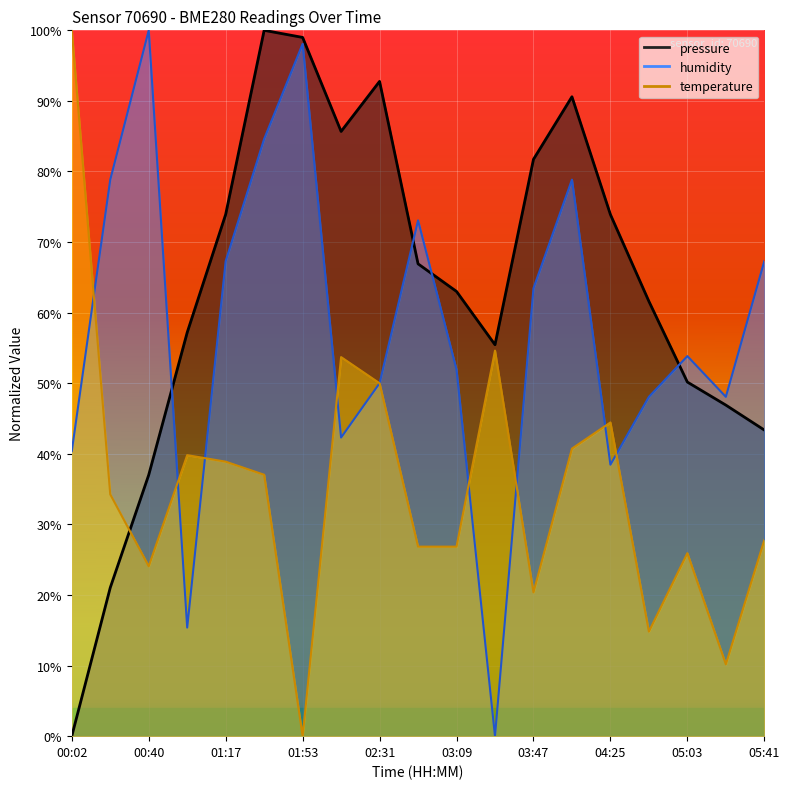

What is the sum of the pressure values at 01:34 and 02:31?

1.9